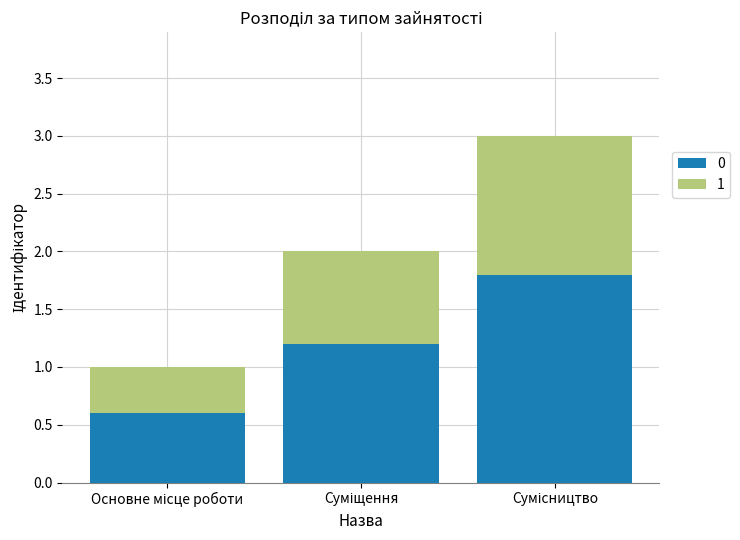

How many series are shown in this chart?

2